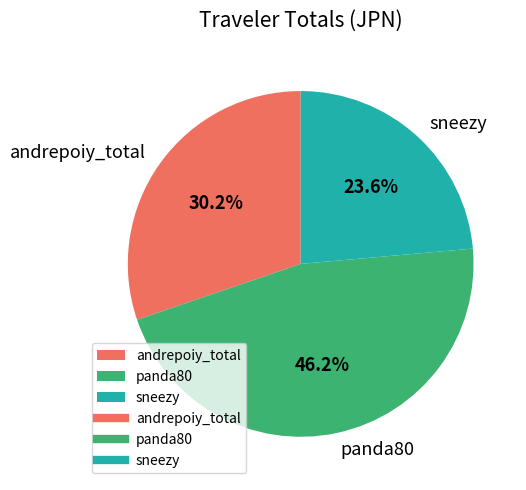

Does sneezy represent more than half of the total?

No